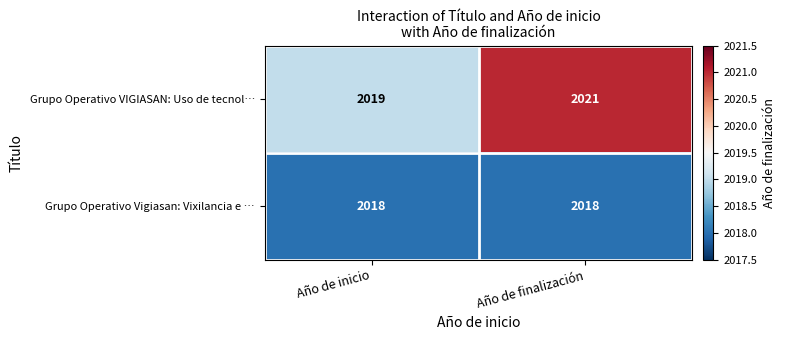

What value does the Grupo Operativo Vigiasan: Vixilancia e … series have at Año de finalización?

2018